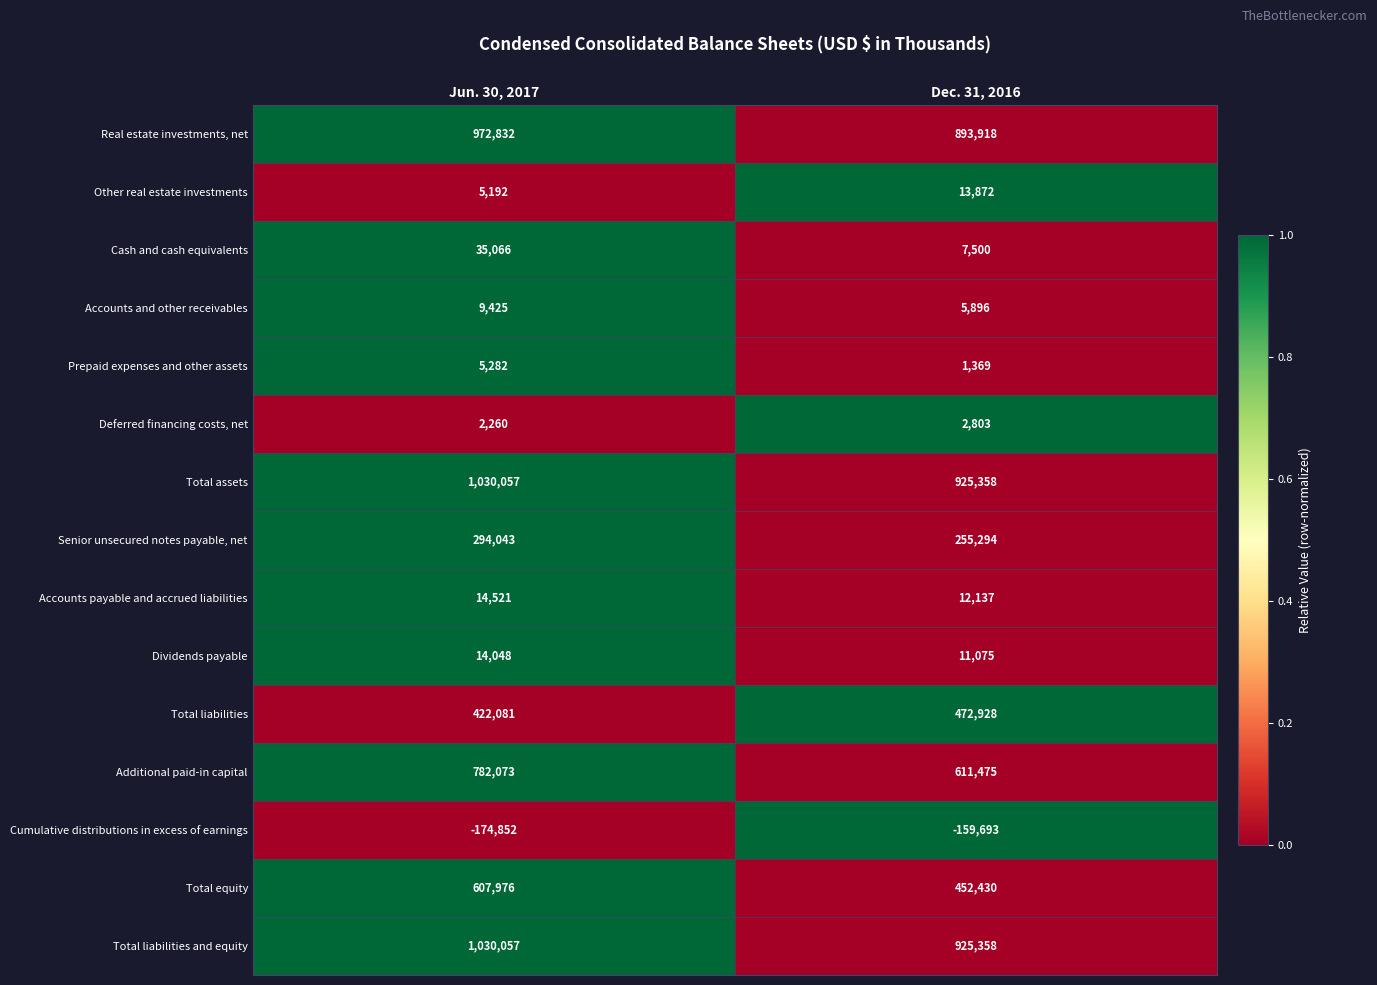

What is the sum of the Prepaid expenses and other assets values at Jun. 30, 2017 and Dec. 31, 2016?

6651